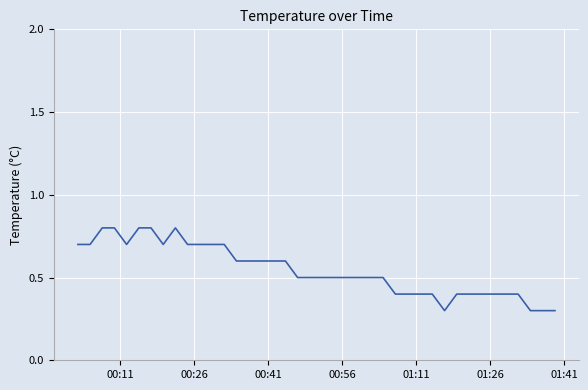

What is the minimum value shown in the chart?

0.3